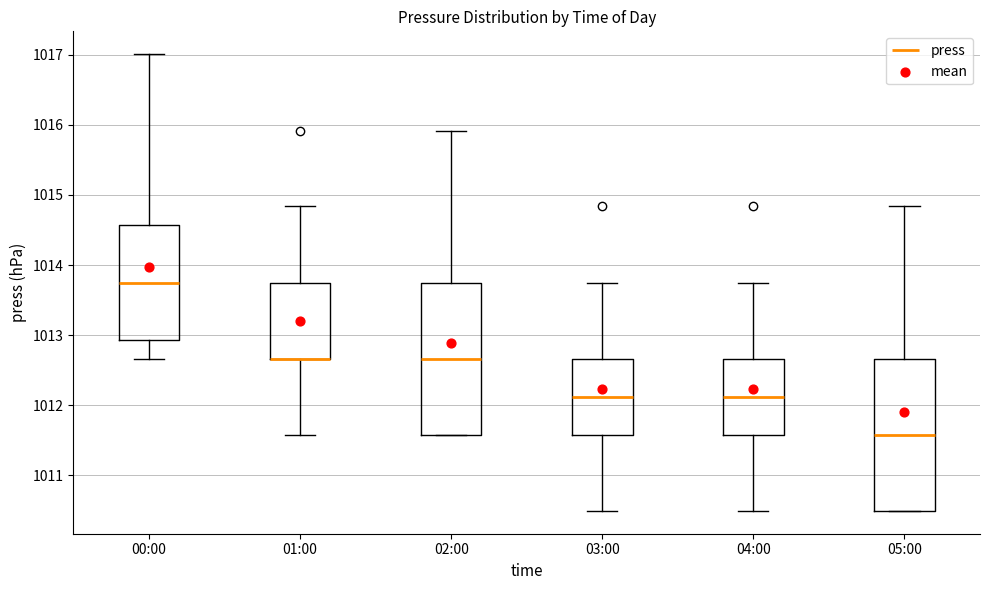

Where is the lower edge of the box for 03:00 on the y-axis? The values are not printed on the chart, so give them approximately, as read against the axis.

1011.6